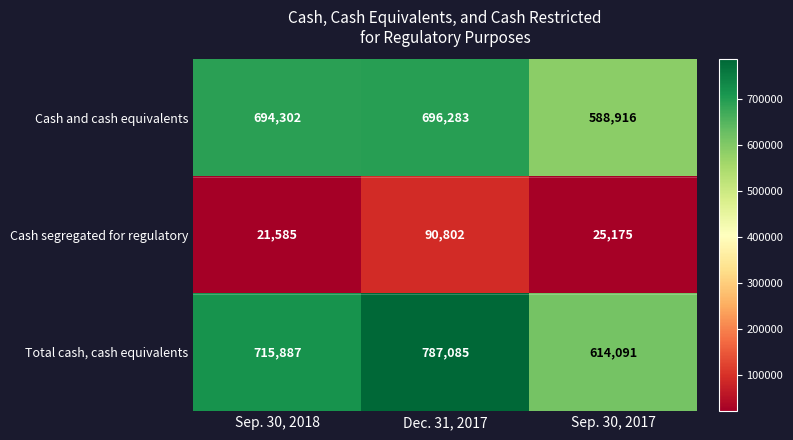

At which label does Cash segregated for regulatory reach its peak?

Dec. 31, 2017